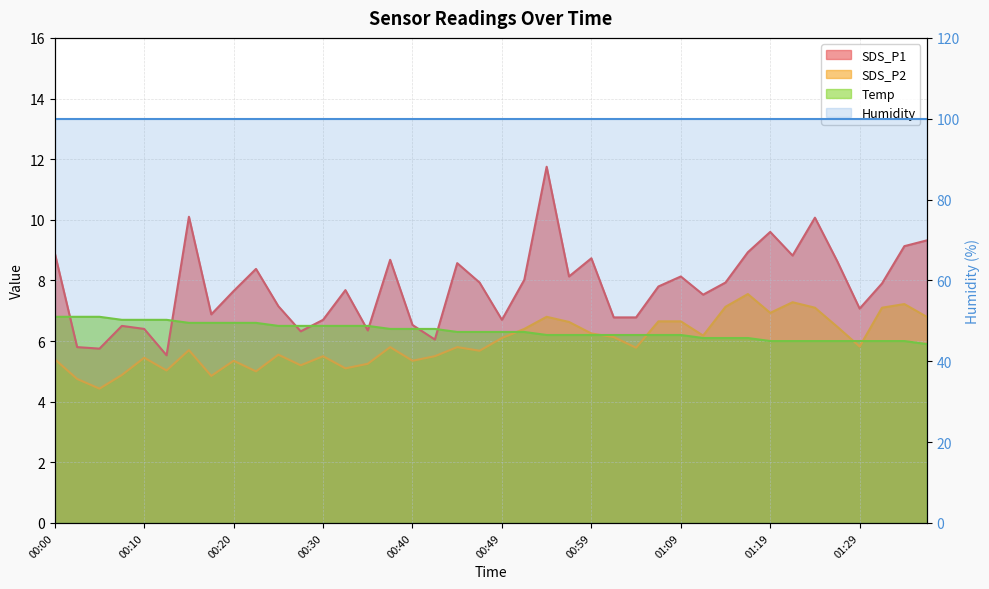

List the labels in order of SDS_P1 value, largest first.

00:54, 00:15, 01:24, 01:19, 01:36, 01:34, 01:17, 00:00, 01:22, 00:59, 00:37, 01:26, 00:44, 00:22, 00:57, 01:09, 00:52, 00:47, 01:14, 01:31, 01:07, 00:32, 00:20, 01:12, 00:25, 01:29, 00:17, 01:02, 01:04, 00:30, 00:49, 00:40, 00:08, 00:10, 00:35, 00:27, 00:42, 00:02, 00:05, 00:12